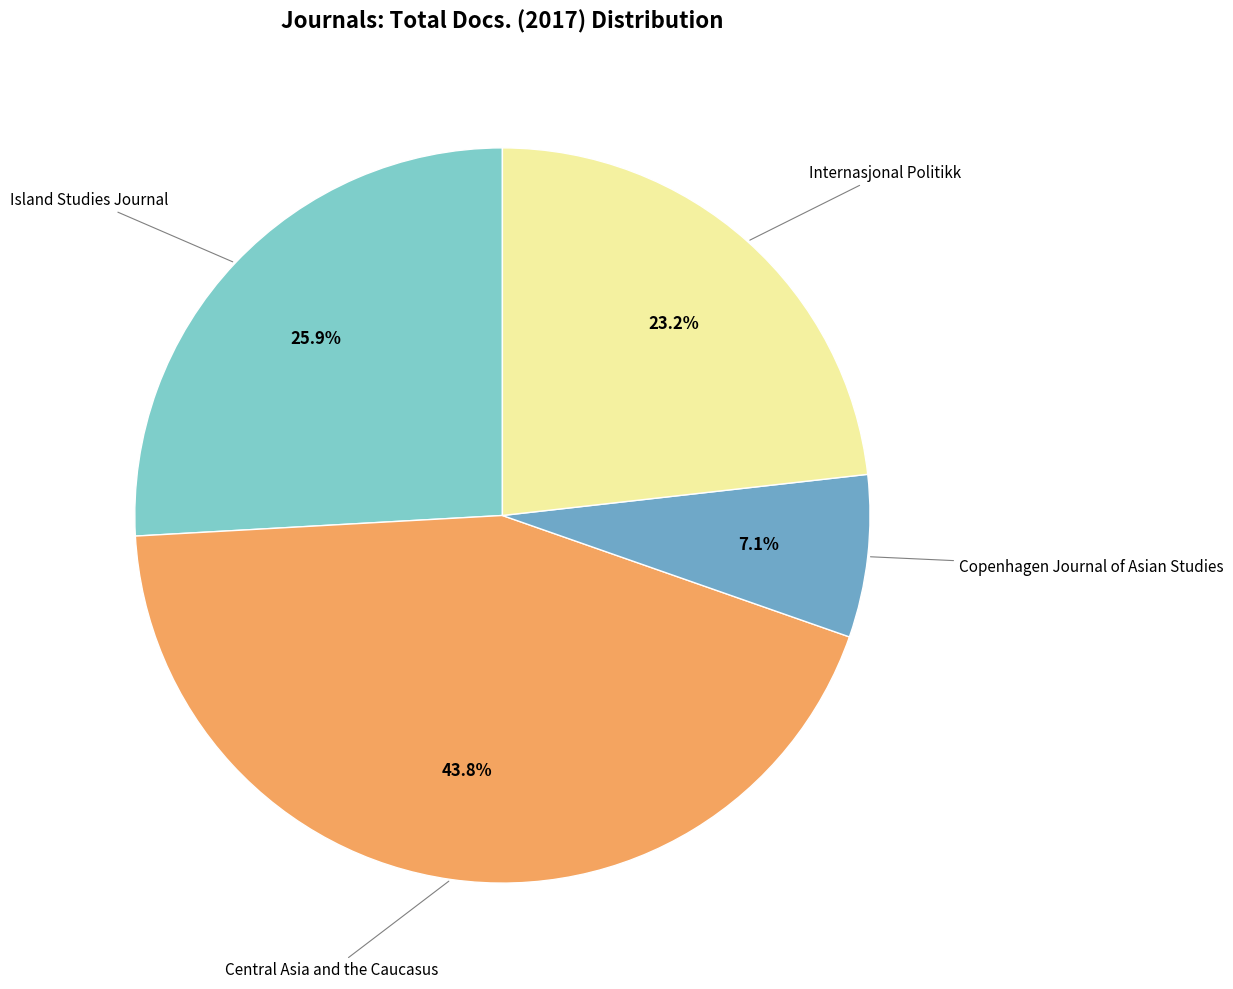

Count the number of slices in the pie.

4